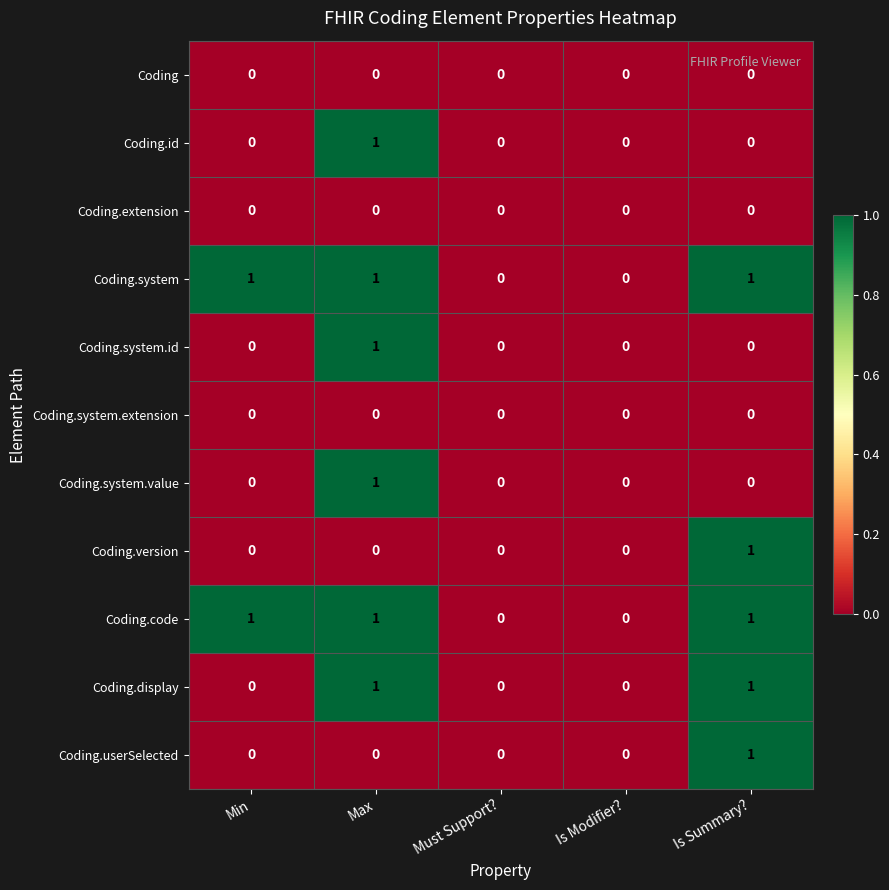

What is the total value across all series at Is Summary??

5